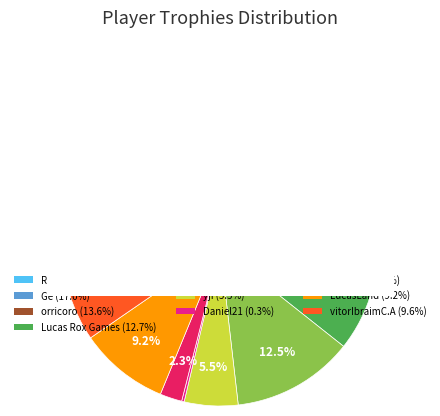

How many slices are in this pie chart?

10